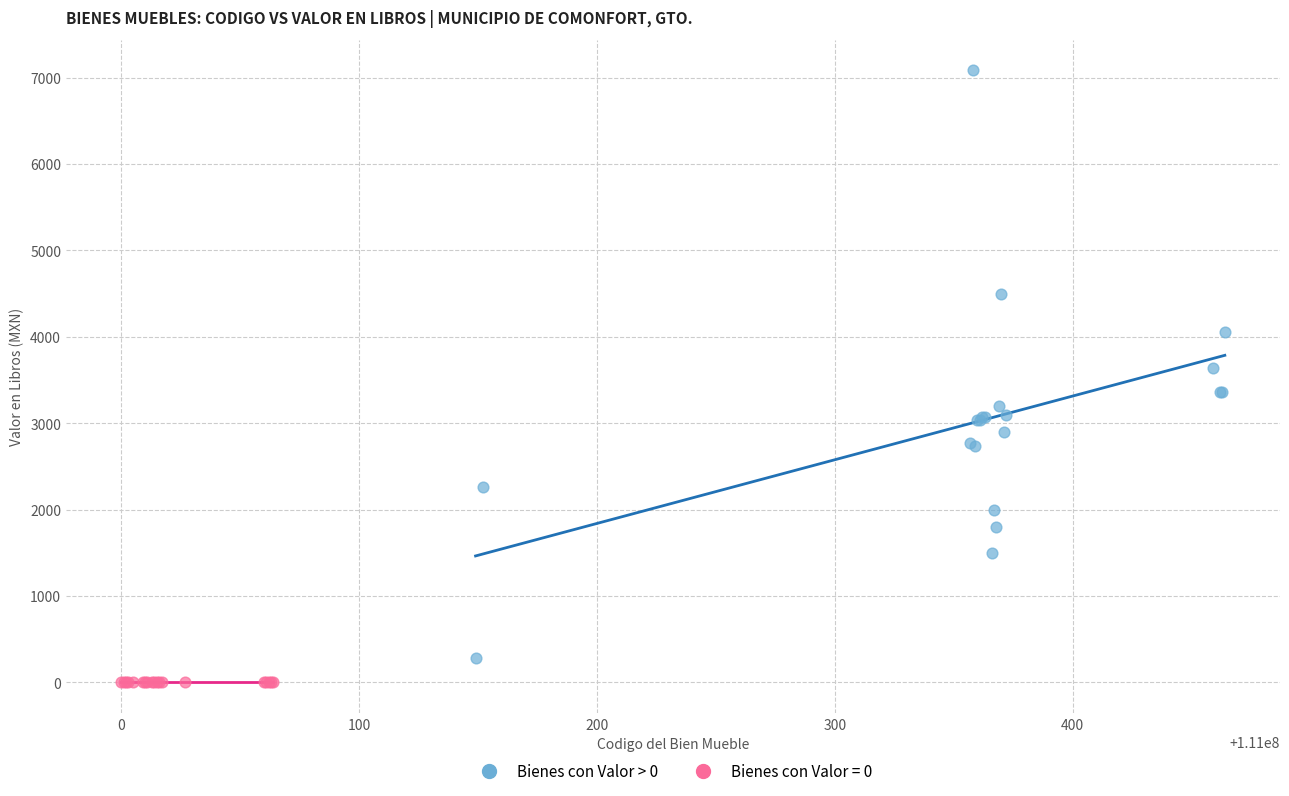

Which series contains the highest Y value?

Bienes con Valor > 0